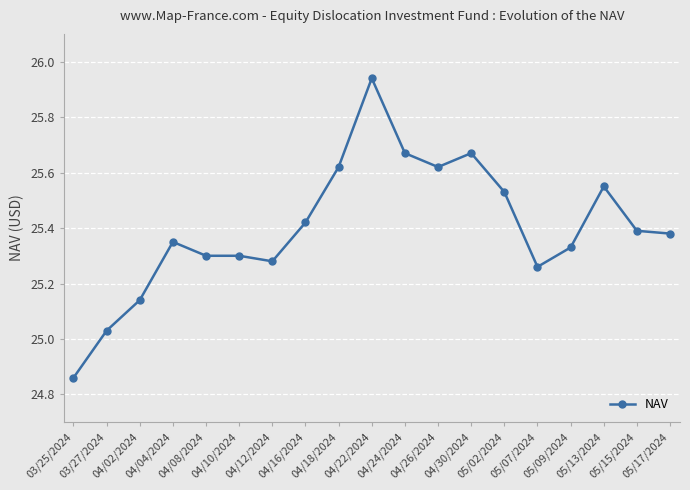

What is the difference between the maximum and minimum values?

1.1